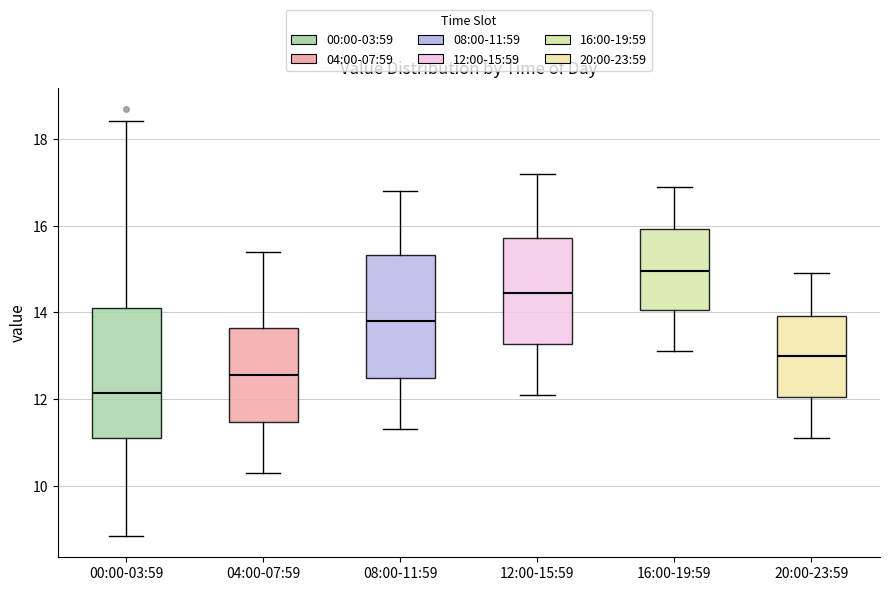

Reading left to right, transcribe this box plot: for each box, give where its median line is, the range the box spans, and where its two whiskers end, as read against the y-axis. The values are not printed on the chart, so give them approximately, as read against the axis.

00:00-03:59: median 12.2, box 11.0 to 14.0, whiskers 8.8 to 18.4
04:00-07:59: median 12.6, box 11.4 to 13.6, whiskers 10.4 to 15.4
08:00-11:59: median 13.8, box 12.4 to 15.4, whiskers 11.4 to 16.8
12:00-15:59: median 14.4, box 13.2 to 15.8, whiskers 12.2 to 17.2
16:00-19:59: median 15.0, box 14.0 to 16.0, whiskers 13.2 to 17.0
20:00-23:59: median 13.0, box 12.0 to 14.0, whiskers 11.2 to 15.0